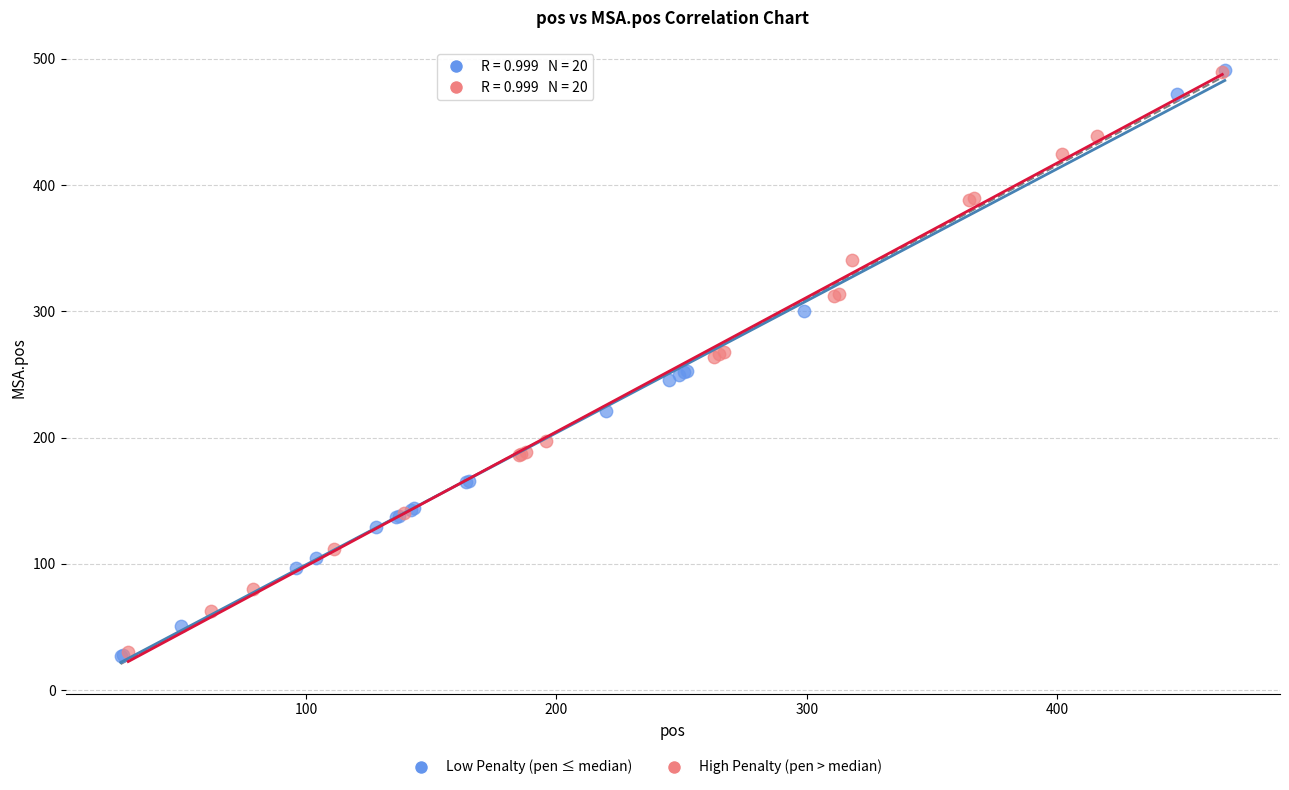

Which series has the largest Y range (max minus min)?

Low Penalty (pen ≤ median)